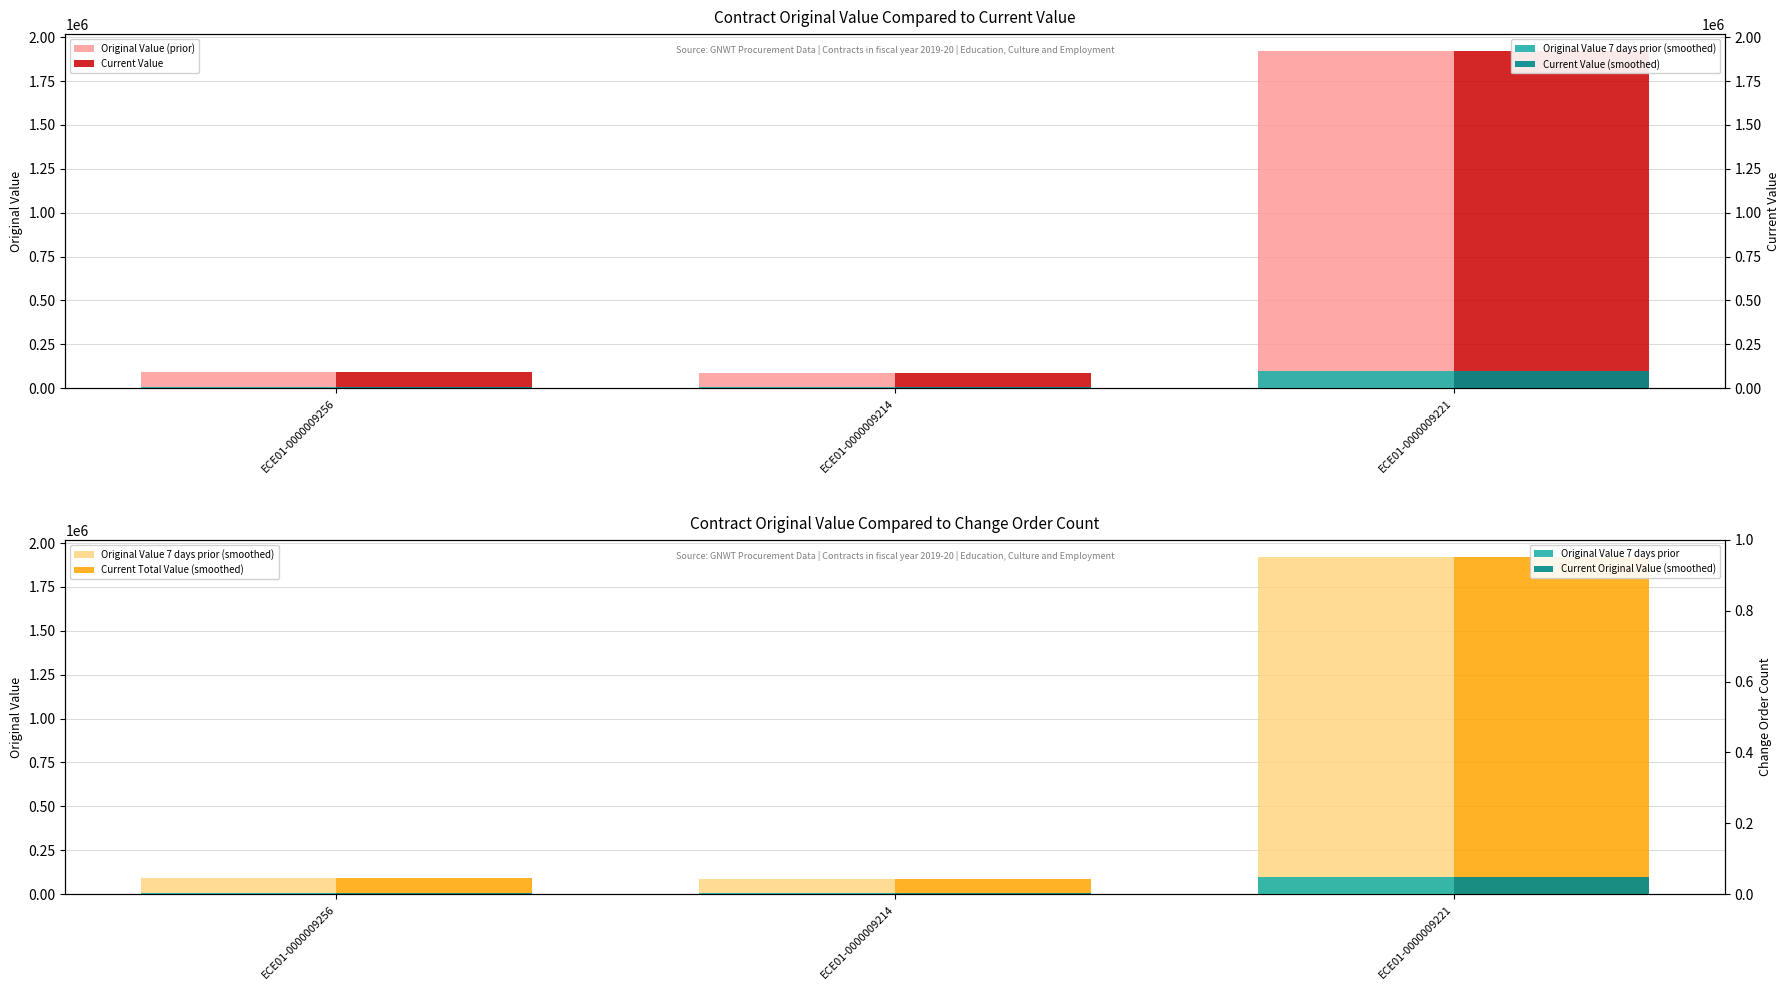

At which label does original_value reach its minimum?

ECE01-0000009214